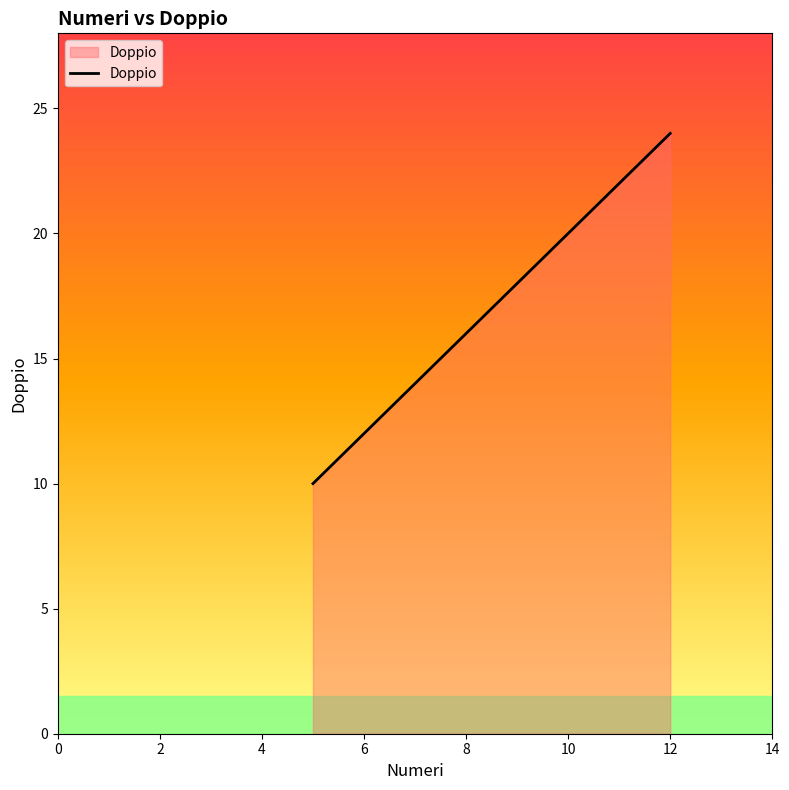

What is the average value?

17